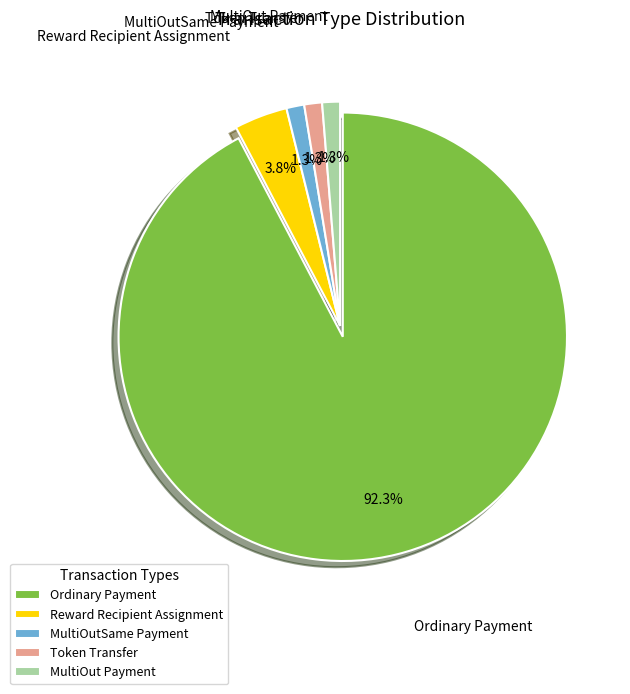

What is the largest slice in the pie chart?

Ordinary Payment